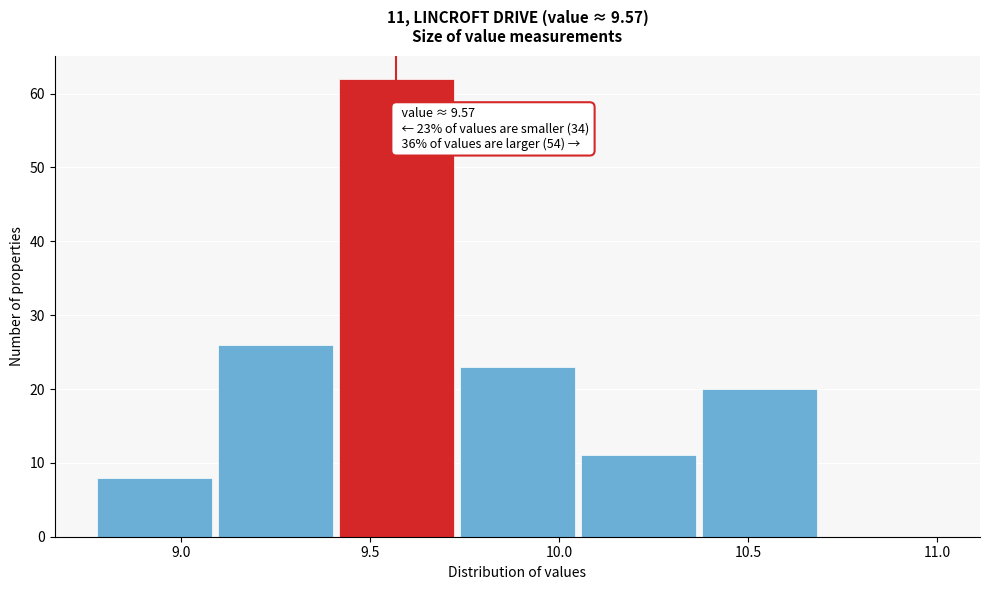

Over which range of the x-axis is the bar tallest?

9.41 to 9.73